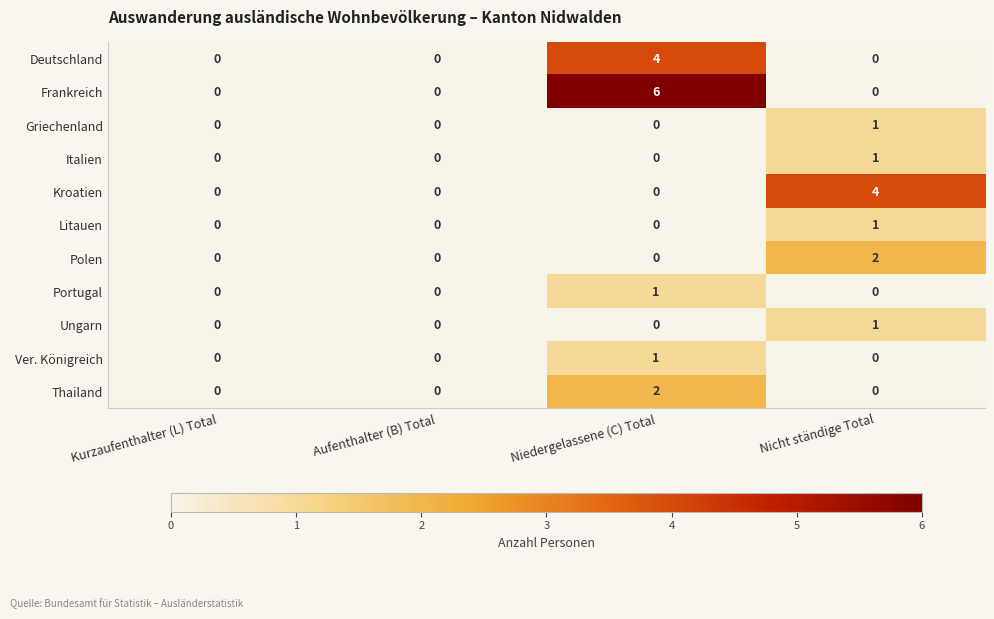

What is the greatest value displayed?

6